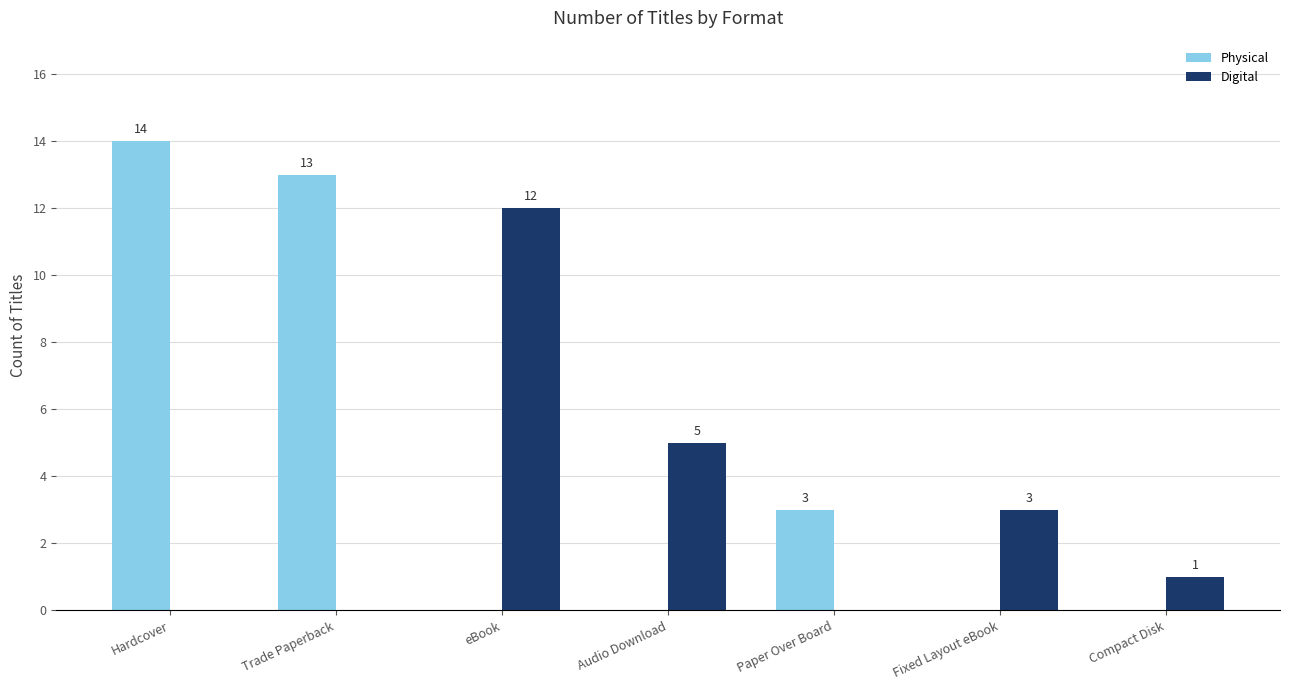

At which category is the sum across all series the highest?

Hardcover